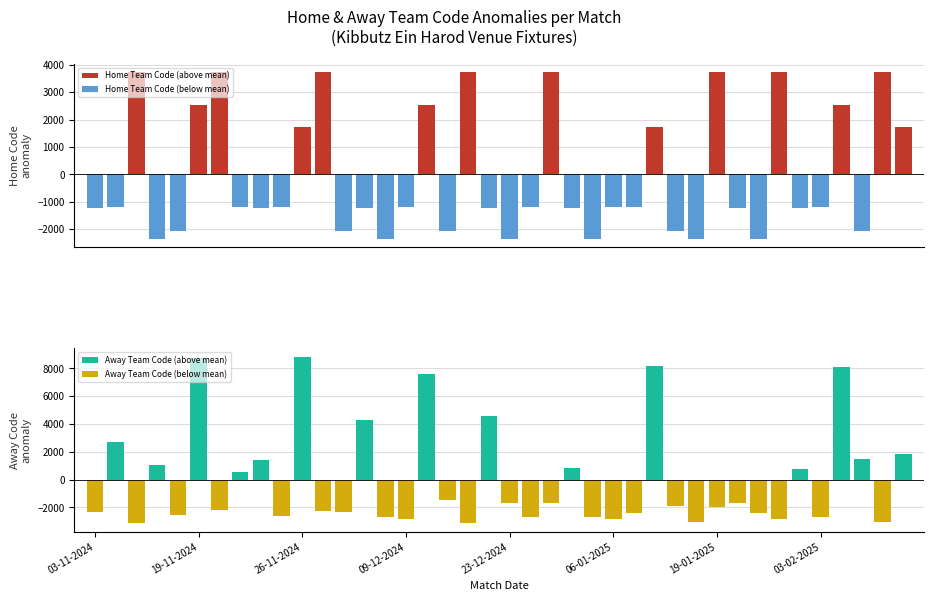

Where is Home Team Code nearest to the value 3985?

26-11-2024